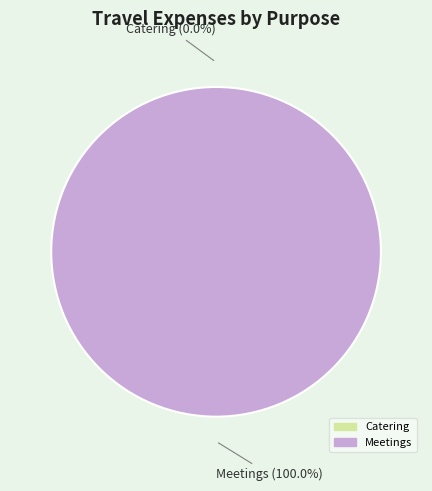

Which category has the biggest portion of the pie?

Meetings